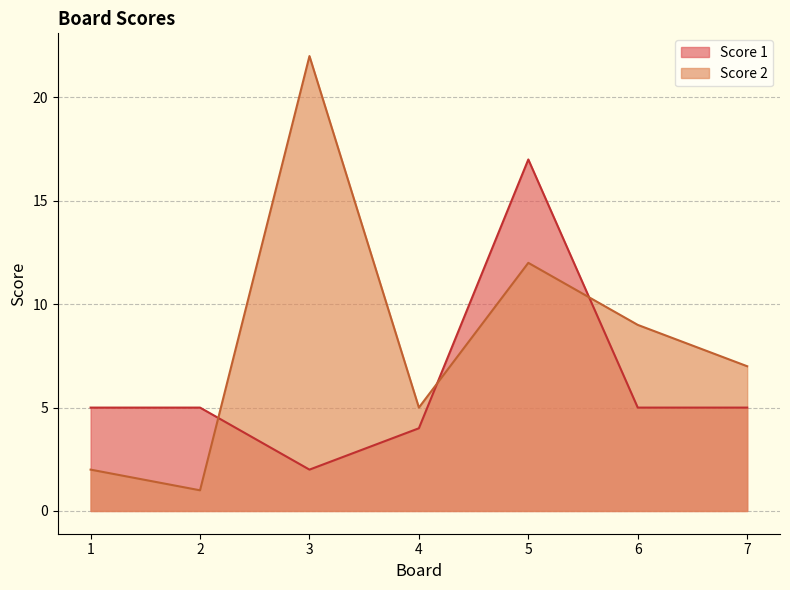

How many intersections are there between Score 1 and Score 2?

3